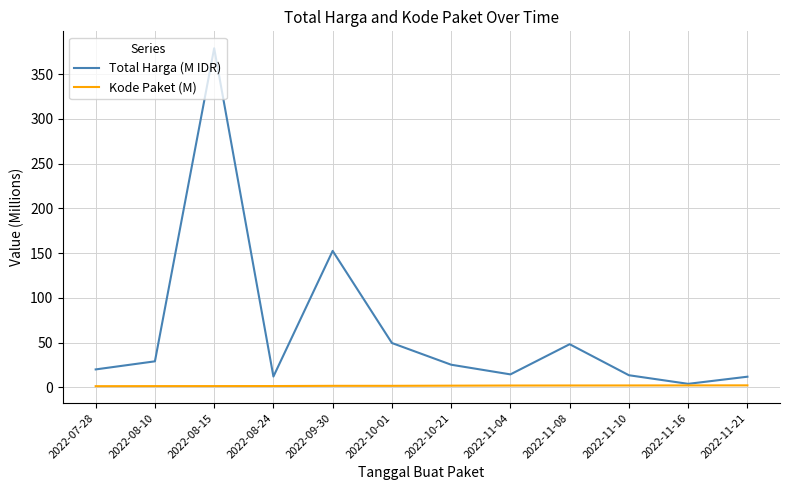

Rank the series by their maximum value, from lowest to highest.

Kode Paket (M), Total Harga (M IDR)